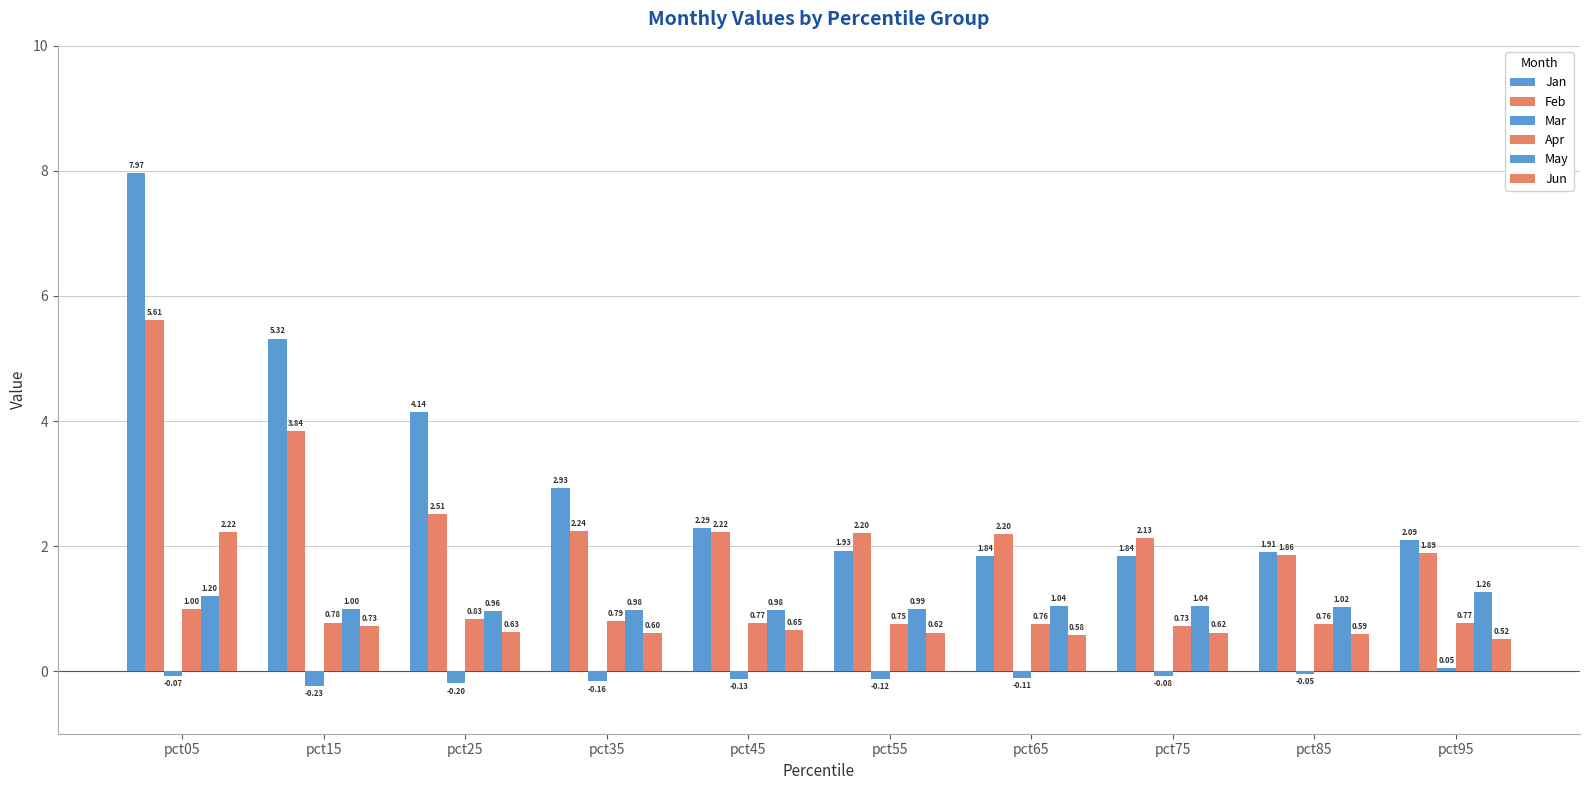

Where is Mar nearest to the value 0?

pct85